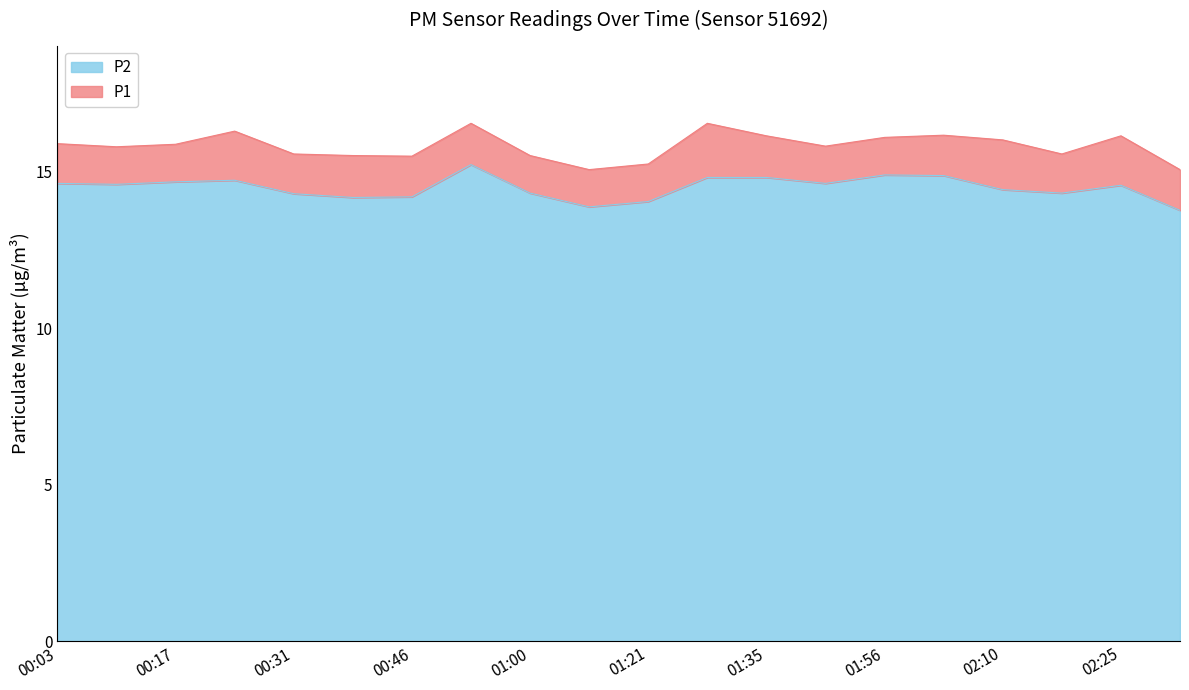

At which label is P2 closest to 14?

01:21